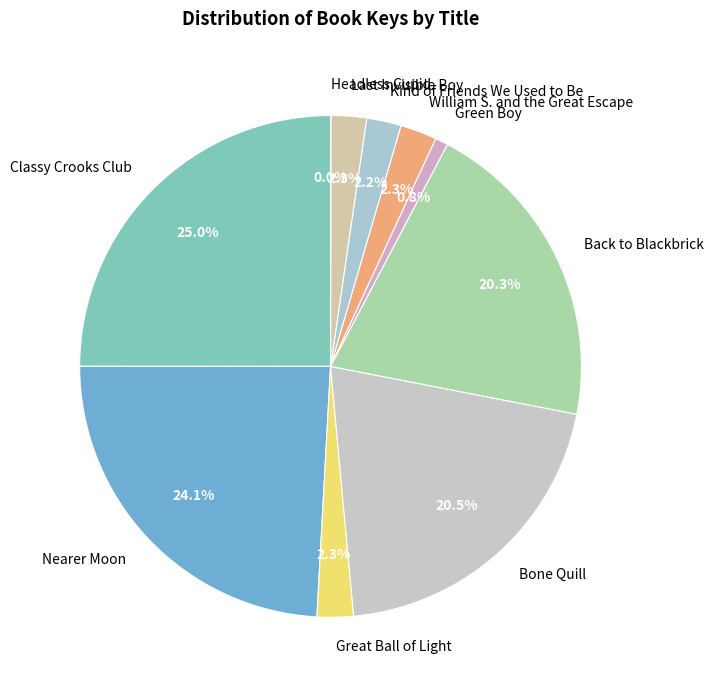

Is there a majority slice in this chart?

No